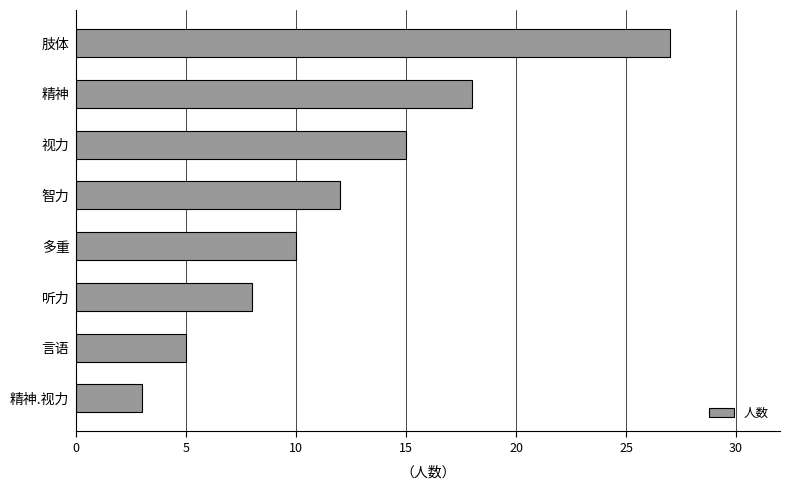

Which label corresponds to the largest value in the chart?

肢体